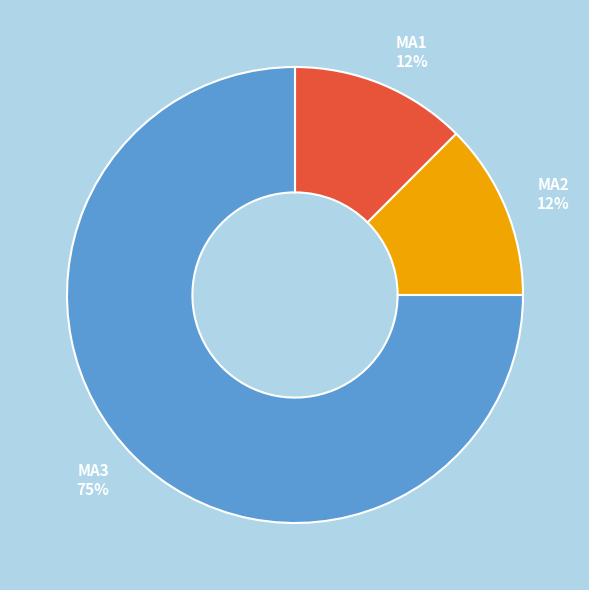

Is the sum of MA3 and MA1 greater than half?

Yes